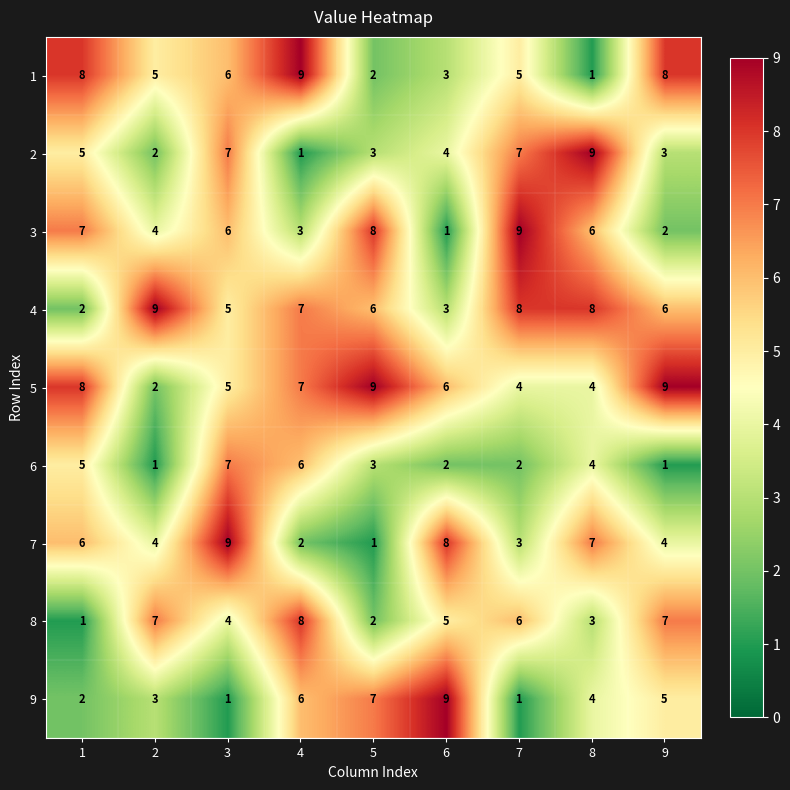

At which category is the sum across all series the highest?

3